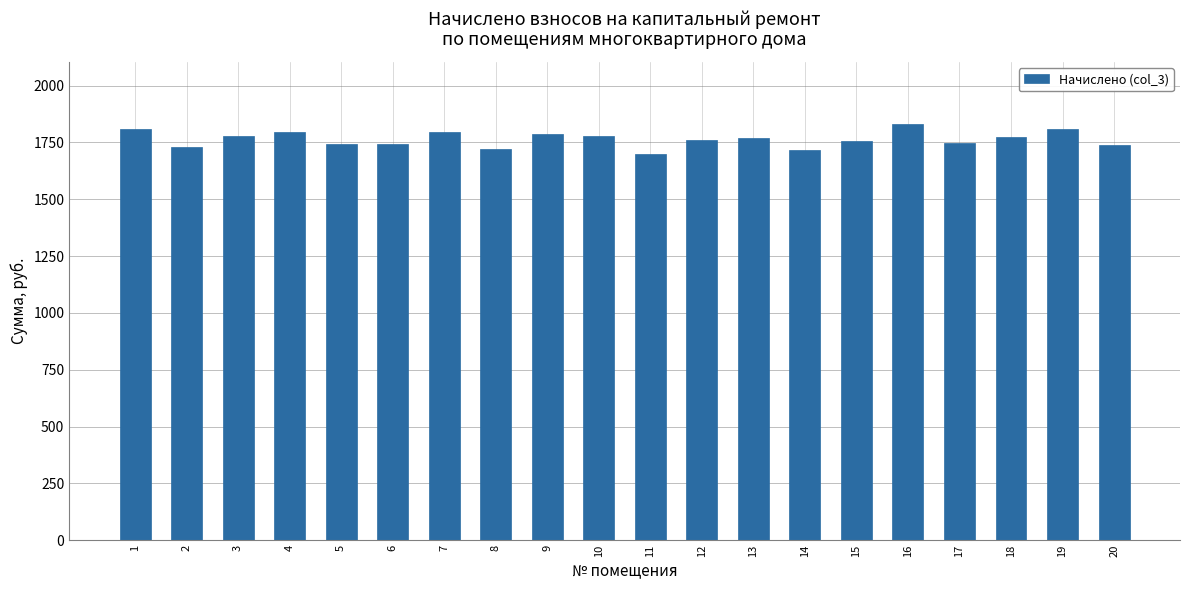

What is the value of the 9th bar from the left?

1786.8